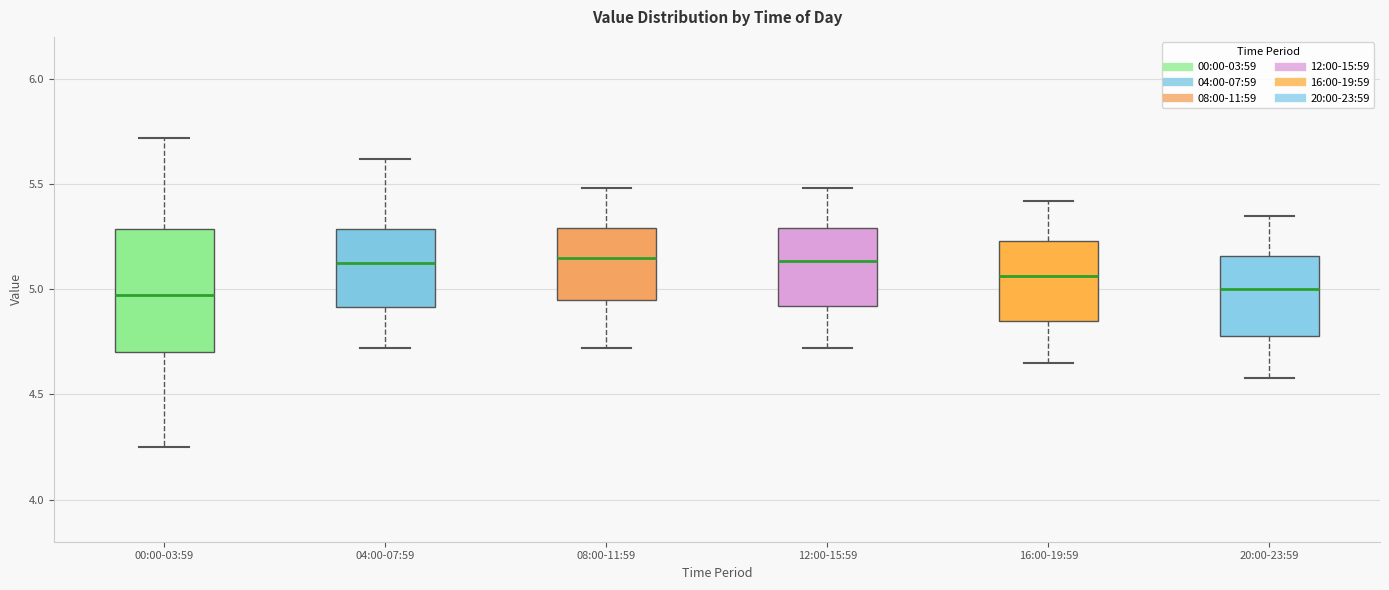

Reading left to right, read every box against the y-axis: the position of its median line, the range the box covers, and the ends of its whiskers. The values are not printed on the chart, so give them approximately, as read against the axis.

00:00-03:59: median 5.00, box 4.70 to 5.30, whiskers 4.25 to 5.70
04:00-07:59: median 5.15, box 4.90 to 5.30, whiskers 4.70 to 5.60
08:00-11:59: median 5.15, box 4.95 to 5.30, whiskers 4.70 to 5.50
12:00-15:59: median 5.15, box 4.90 to 5.30, whiskers 4.70 to 5.50
16:00-19:59: median 5.05, box 4.85 to 5.25, whiskers 4.65 to 5.40
20:00-23:59: median 5.00, box 4.80 to 5.15, whiskers 4.60 to 5.35